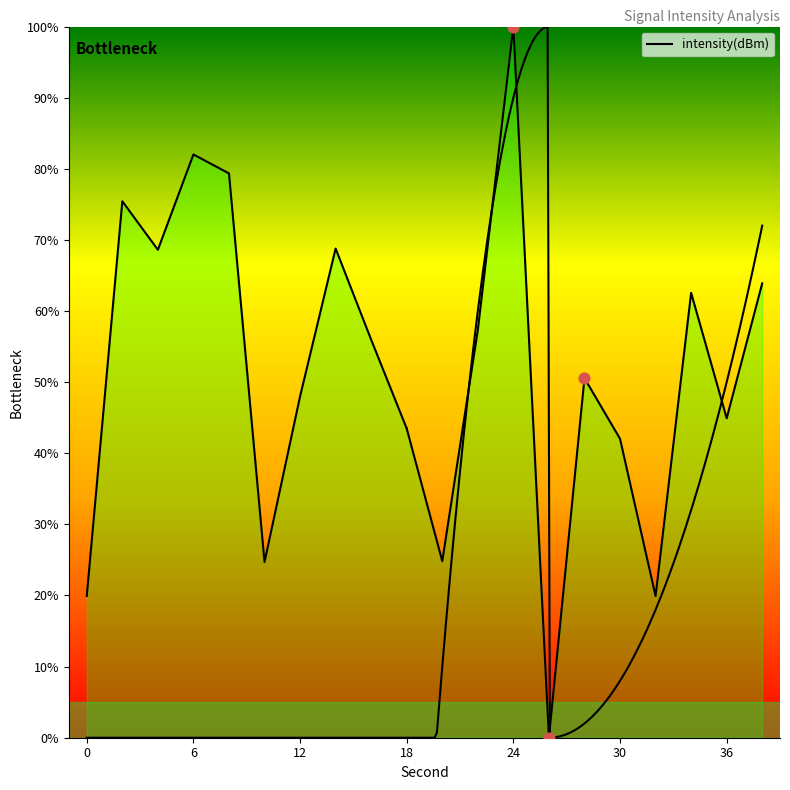

Which has a higher value, 6 or 9?

6